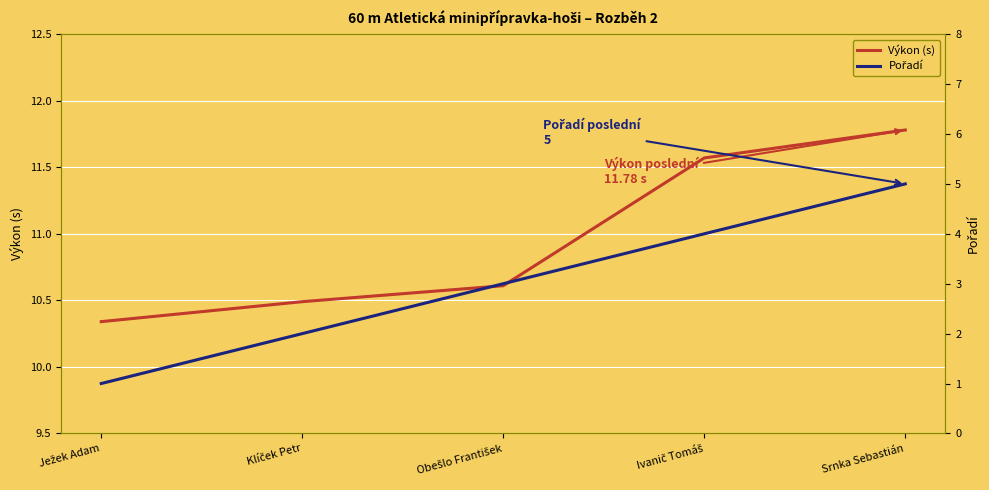

What is the sum of all Výkon (s) values?

54.8